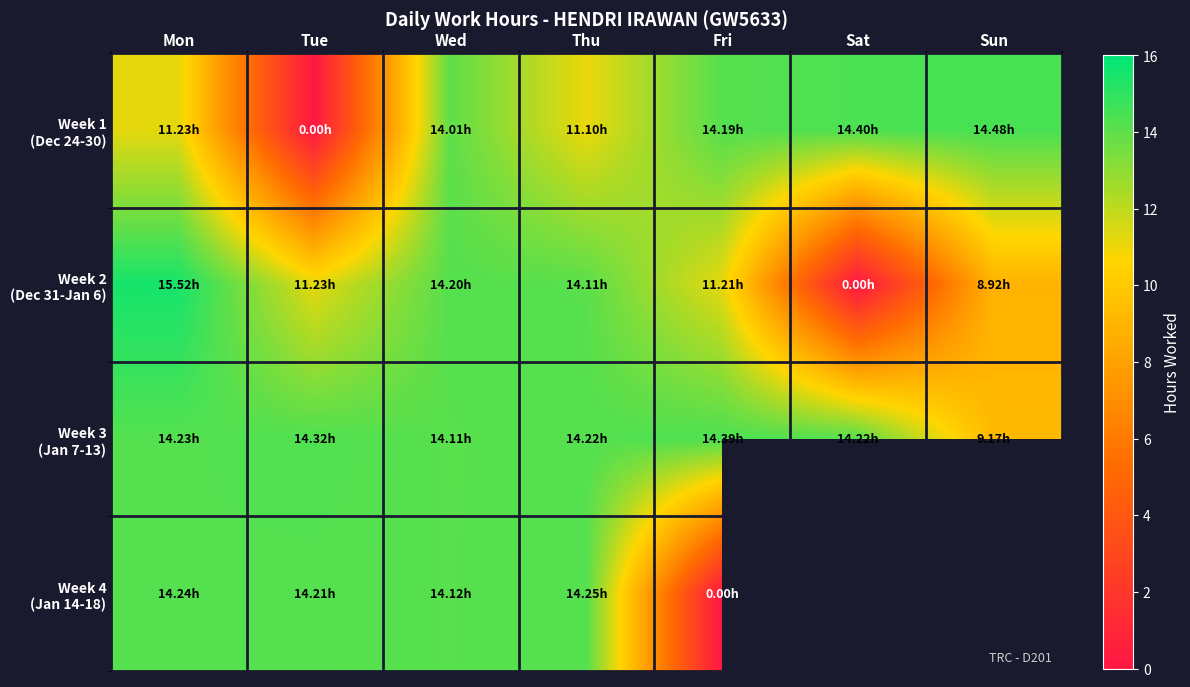

List the labels in order of Week 3 (Jan 7-13) value, smallest first.

Sun, Wed, Thu, Sat, Mon, Tue, Fri